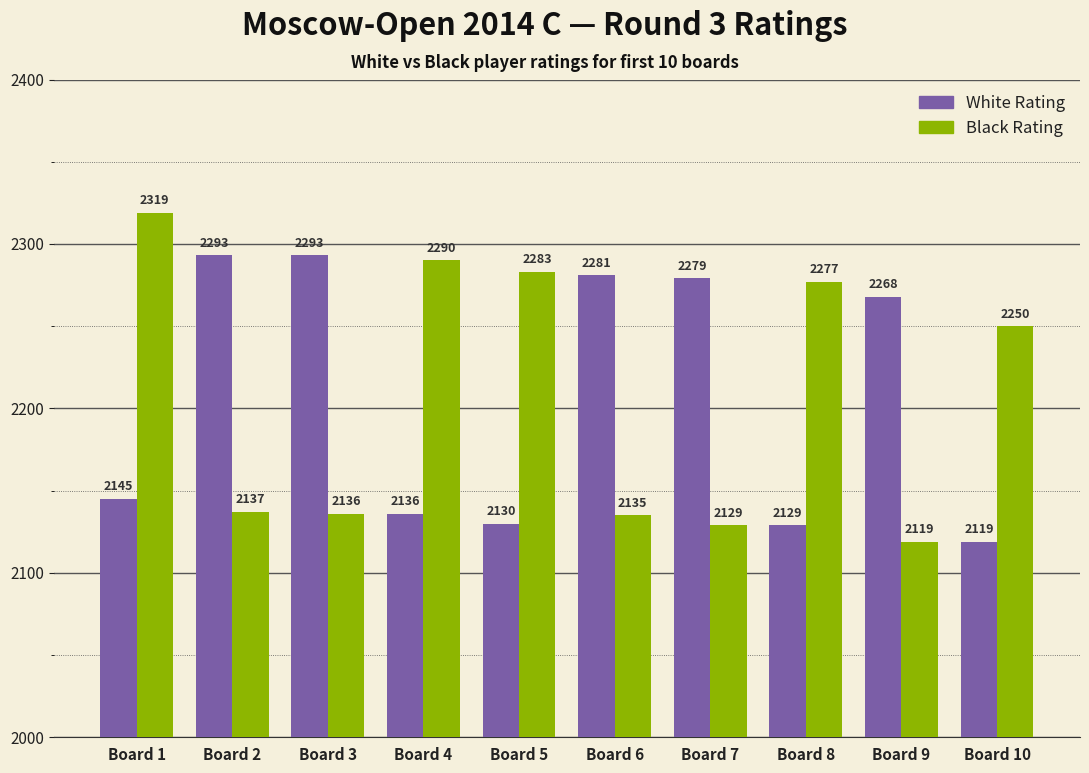

Is the value of Black Rating at Board 4 greater than the value of White Rating at Board 5?

Yes